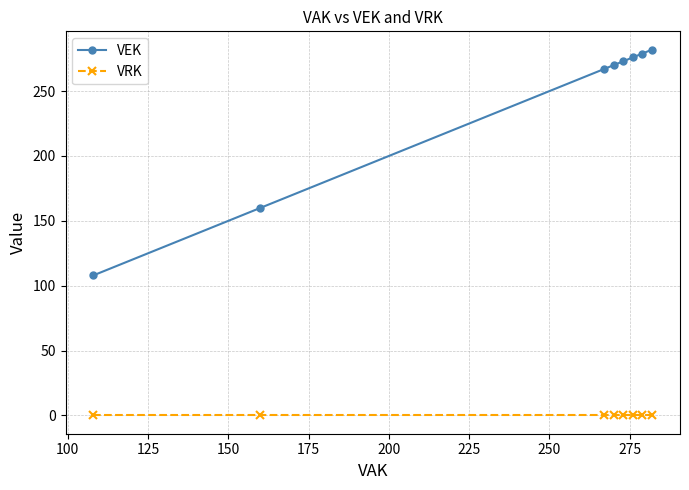

Reading right to left, what are all the values shown in this chart?

VEK: 282	279	276	273	270	267	160	108
VRK: 0	0	0	0	0	0	0	0